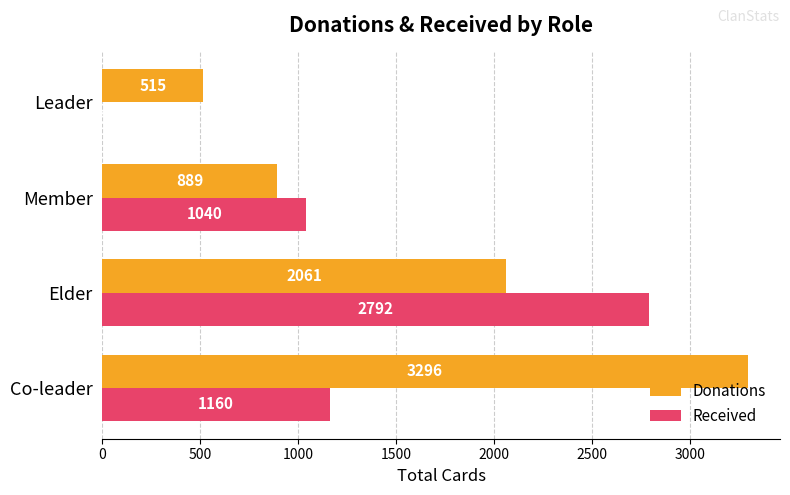

Which series changed the most between Member and Leader?

Received